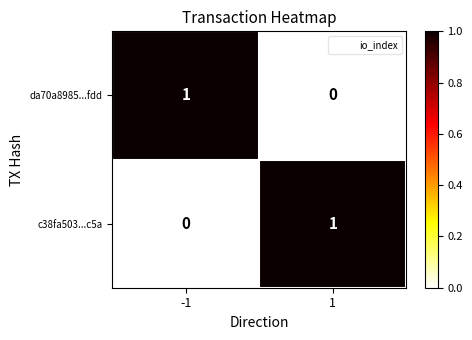

The c38fa503...c5a series shows 1 at 1. True or false?

True